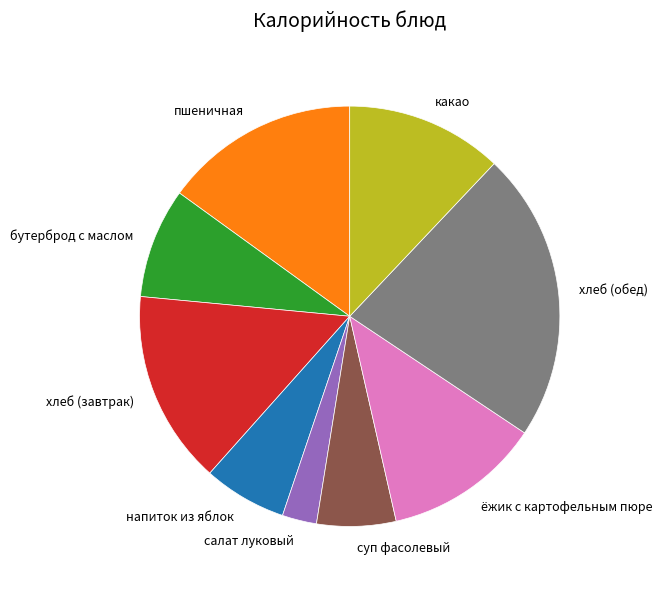

Approximately how many times larger is the value at пшеничная compared to напиток из яблок?

2.3